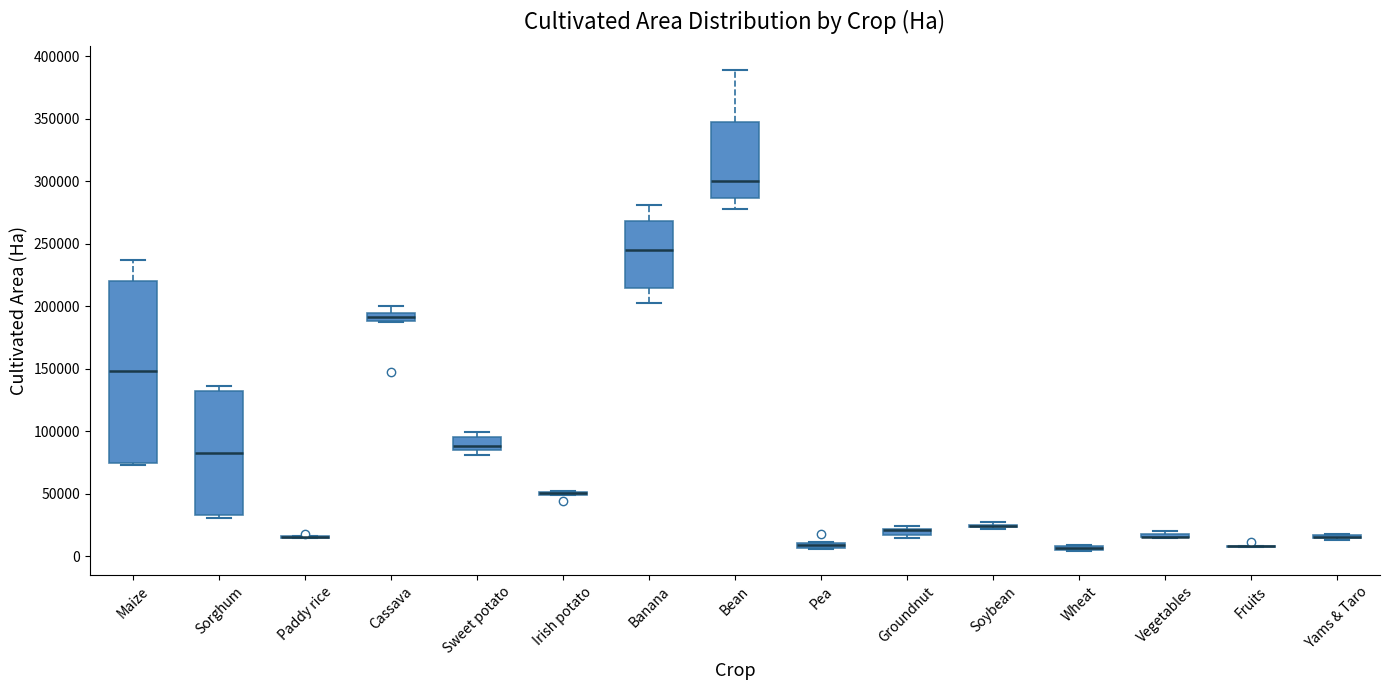

Where does the median line of the box for Sweet potato sit on the y-axis? The values are not printed on the chart, so give them approximately, as read against the axis.

90000